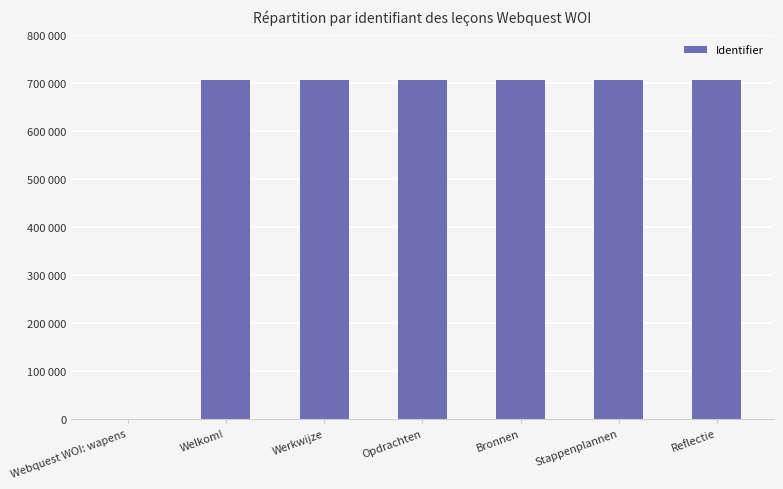

Which label corresponds to the smallest value in the chart?

Webquest WOI: wapens